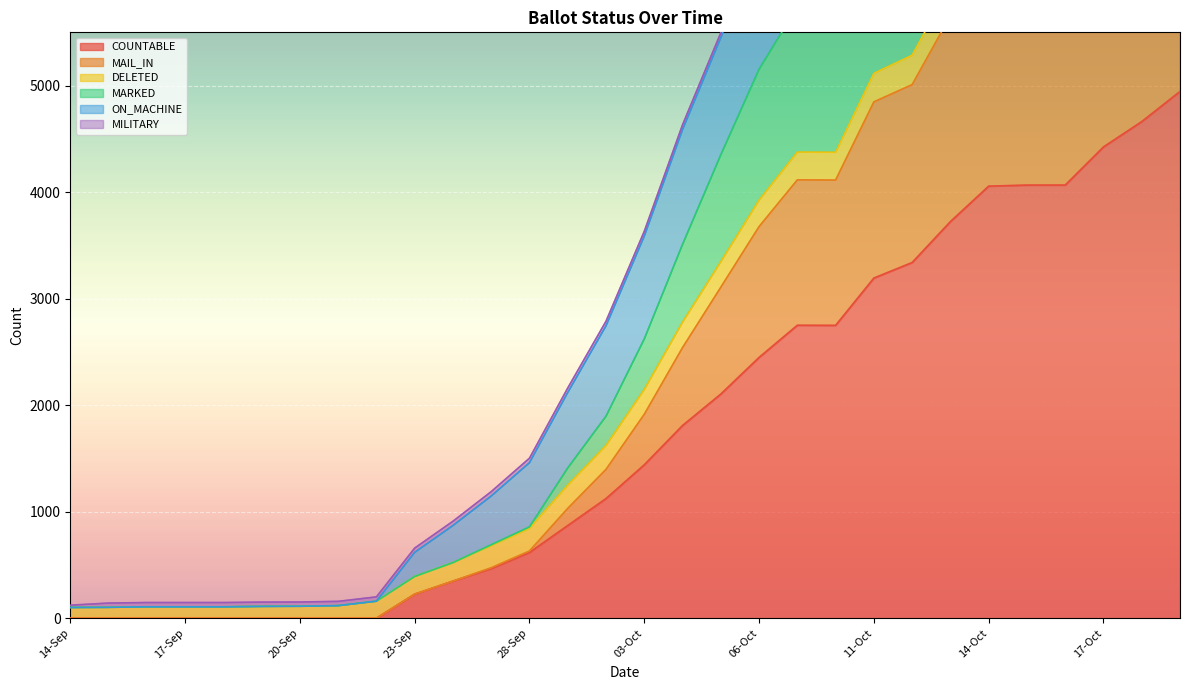

True or false: COUNTABLE and ON_MACHINE cross at least once.

False